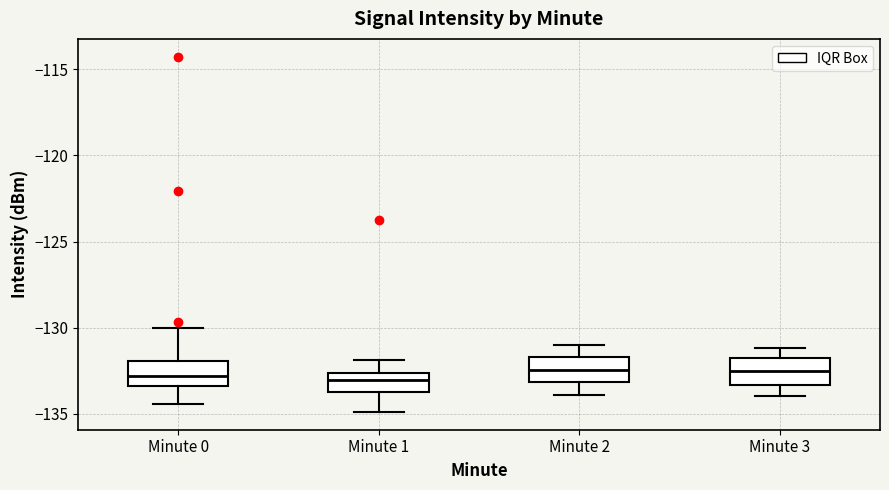

Where is the upper edge of the box for Minute 3 on the y-axis? The values are not printed on the chart, so give them approximately, as read against the axis.

-132.0